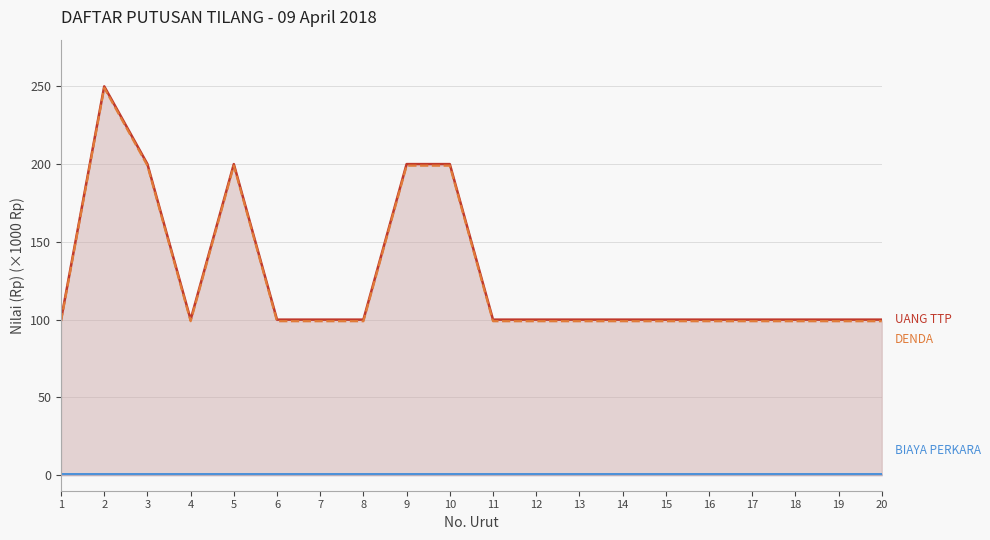

What are all the series names shown in the legend?

UANG TTP line, DENDA line, BIAYA PERKARA line